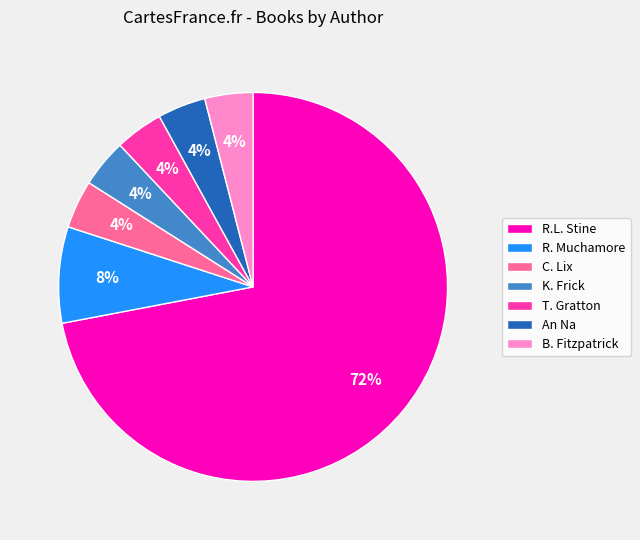

What is the majority slice?

R.L. Stine